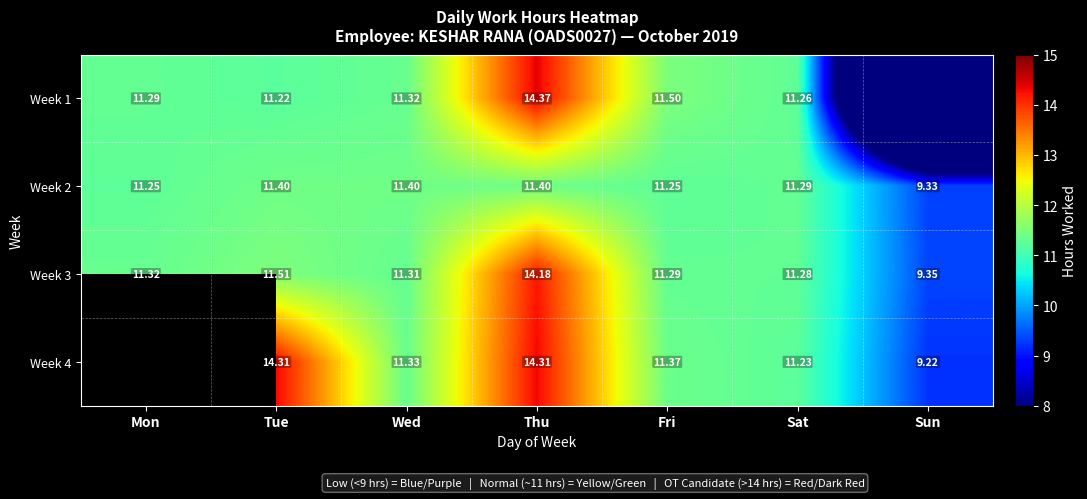

Where does the Week 2 series first go above 11?

Mon